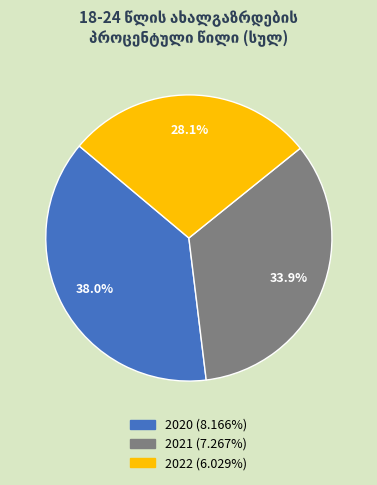

True or false: 2020 accounts for 38% of the total.

True